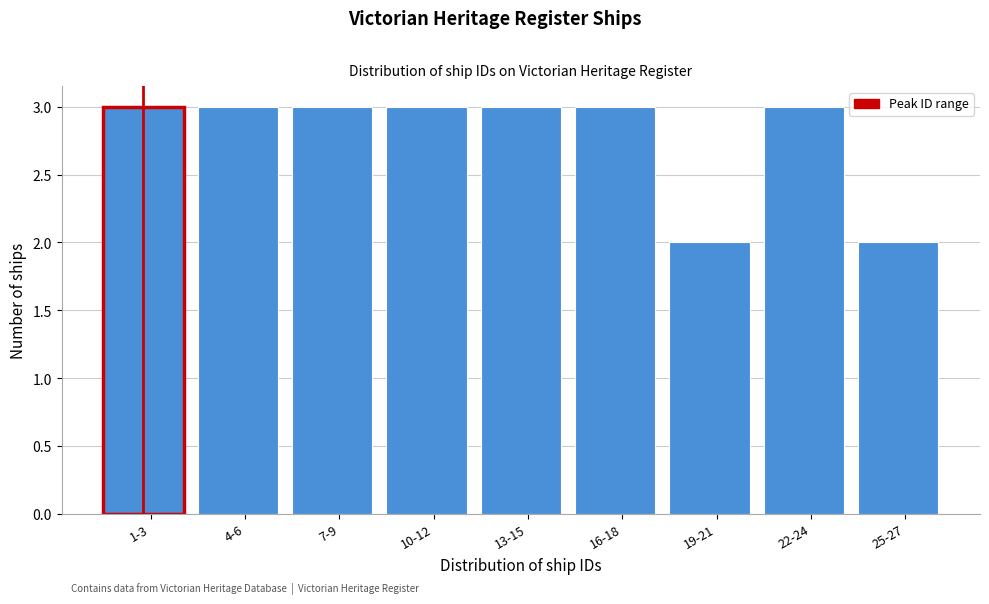

Reading right to left, transcribe all the data shown in this chart.

25-27=2	22-24=3	19-21=2	16-18=3	13-15=3	10-12=3	7-9=3	4-6=3	1-3=3